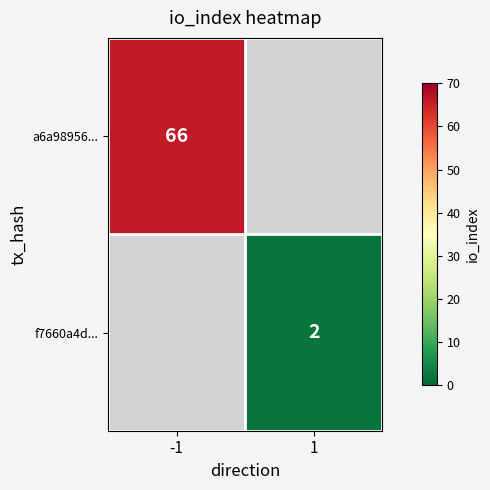

At how many categories does at least one series exceed 64?

1